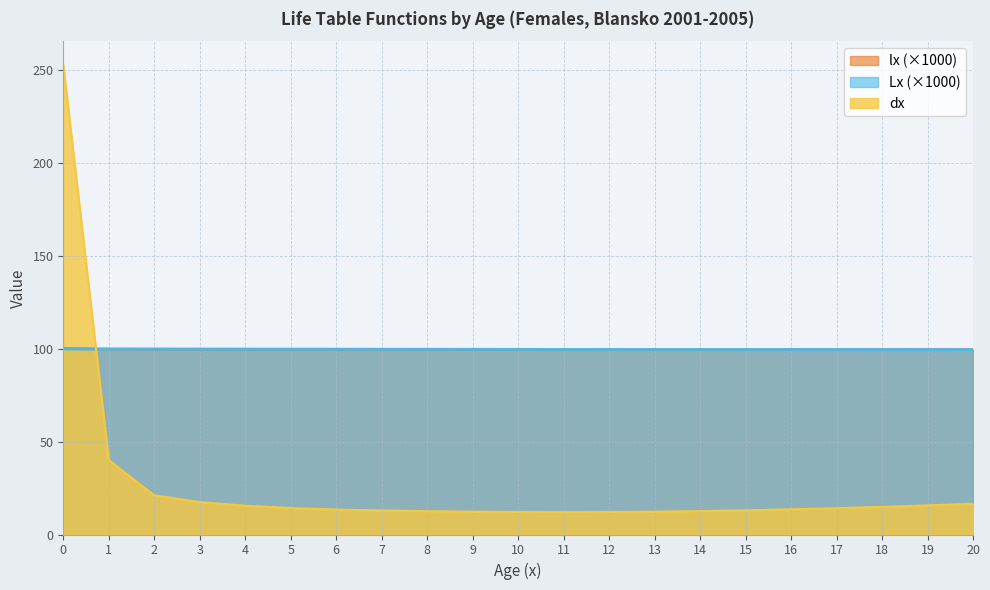

Where do dx and Lx first cross each other?

0 and 1